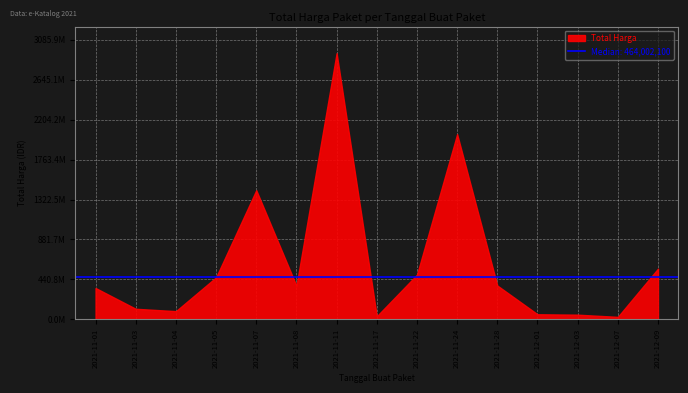

List the labels in order of value, largest first.

2021-11-11, 2021-11-24, 2021-11-07, 2021-12-09, 2021-11-22, 2021-11-05, 2021-11-28, 2021-11-08, 2021-11-01, 2021-11-03, 2021-11-04, 2021-12-01, 2021-12-03, 2021-11-17, 2021-12-07